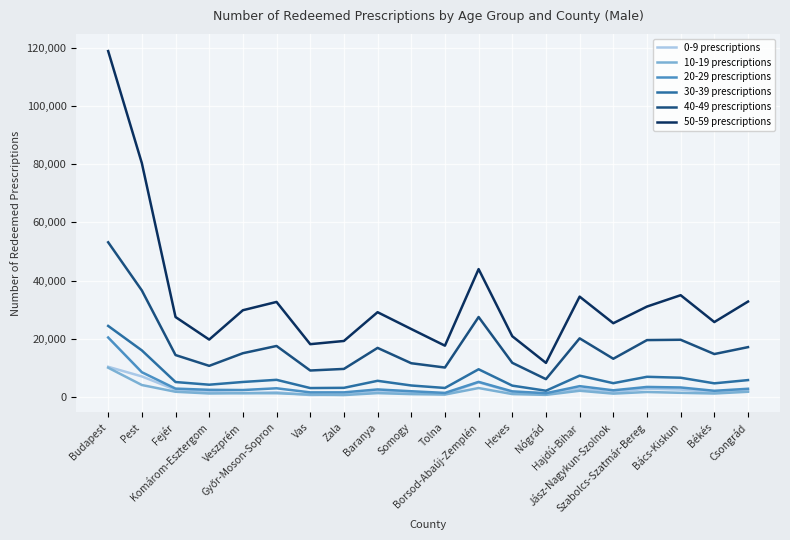

At which label is 40-49 prescriptions closest to 29614?

Borsod-Abaúj-Zemplén